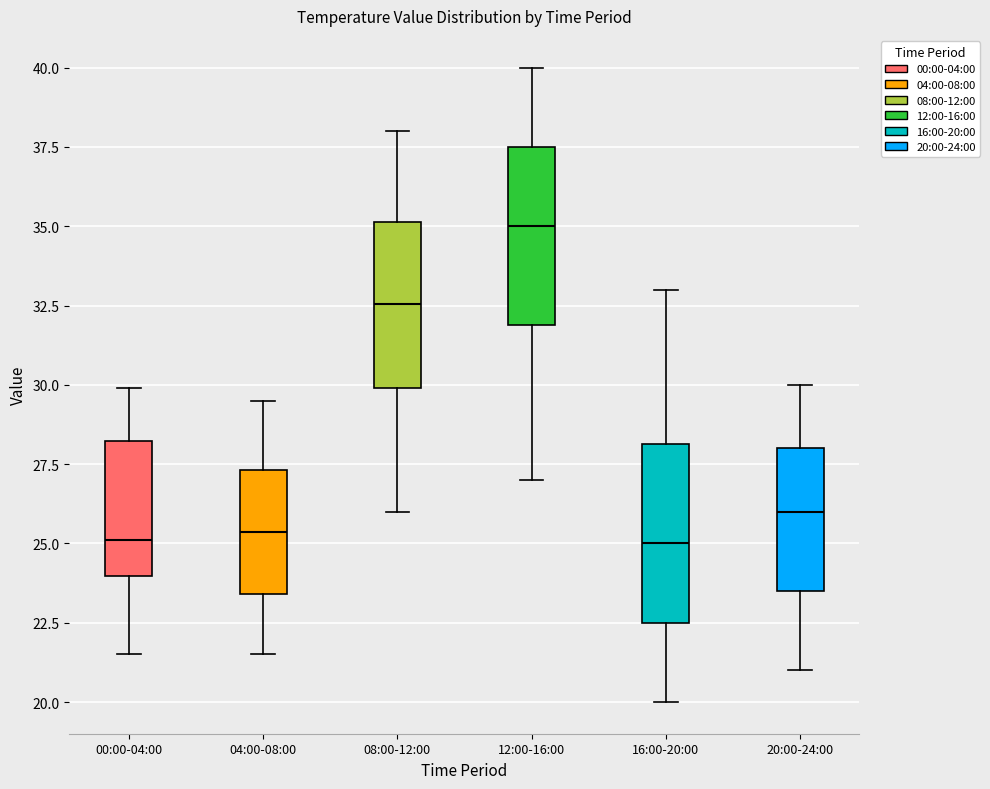

Where is the upper edge of the box for 08:00-12:00 on the y-axis? The values are not printed on the chart, so give them approximately, as read against the axis.

35.0